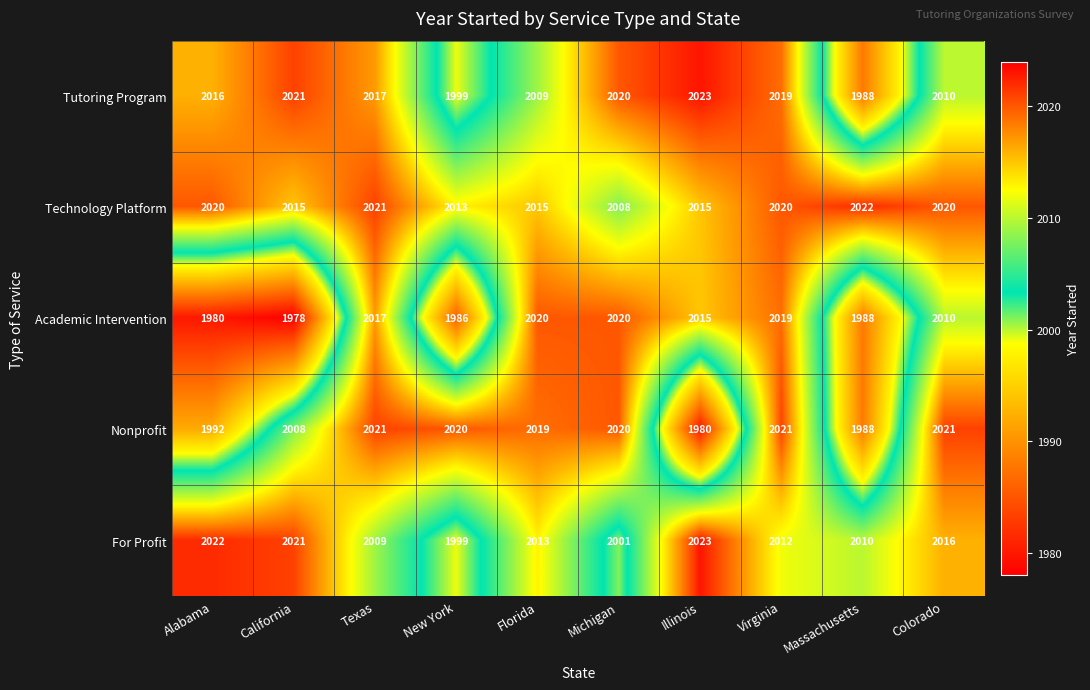

Which series has the largest range (max minus min)?

Academic Intervention